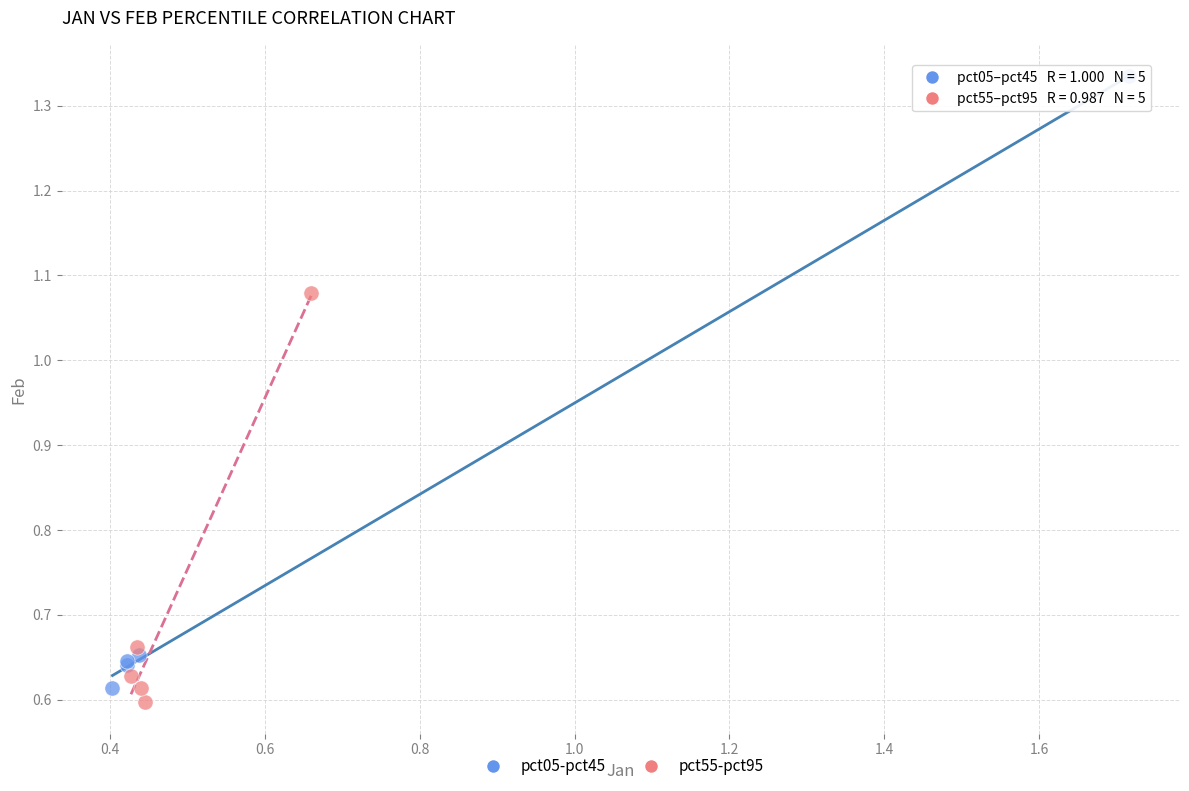

Which series contains the lowest Y value?

pct55-pct95